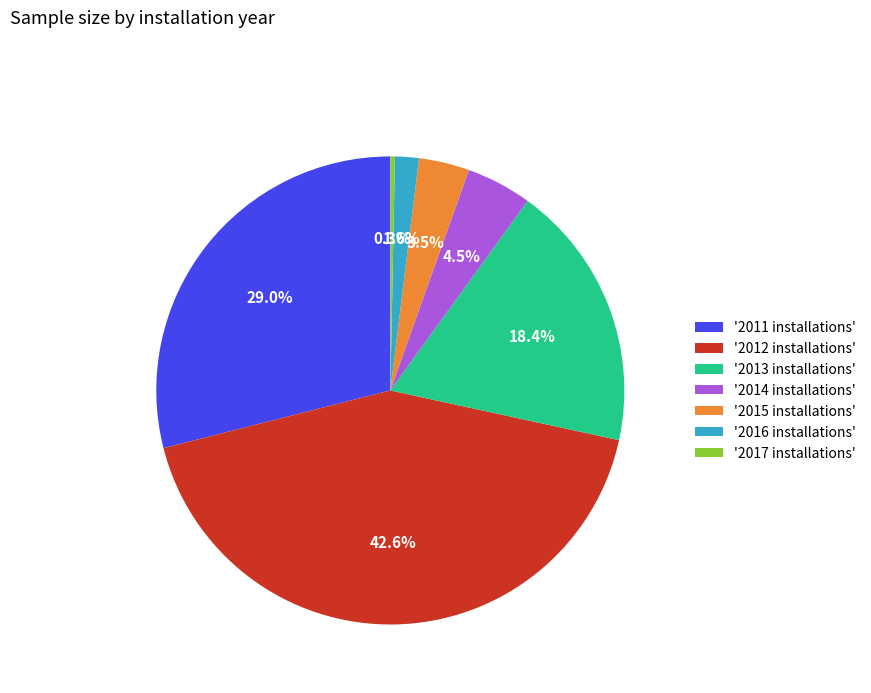

Does any single category account for the majority?

No